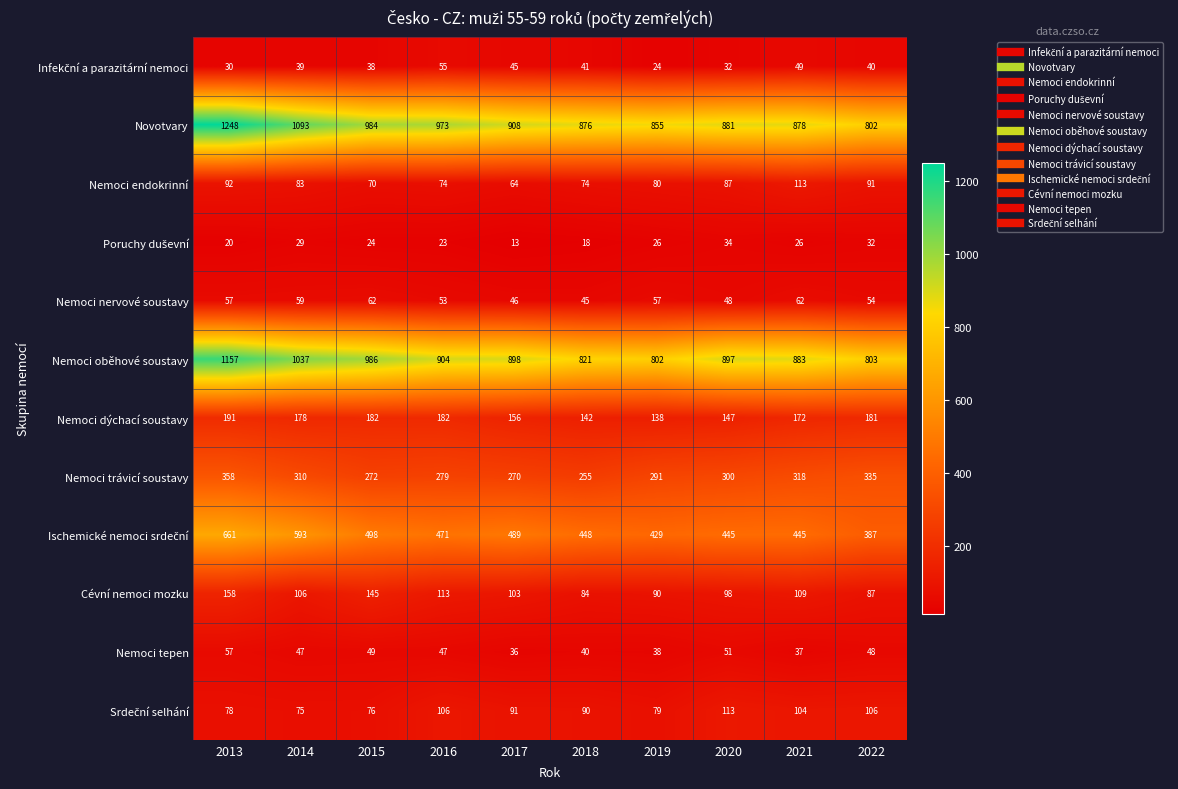

How many series are shown in this chart?

12